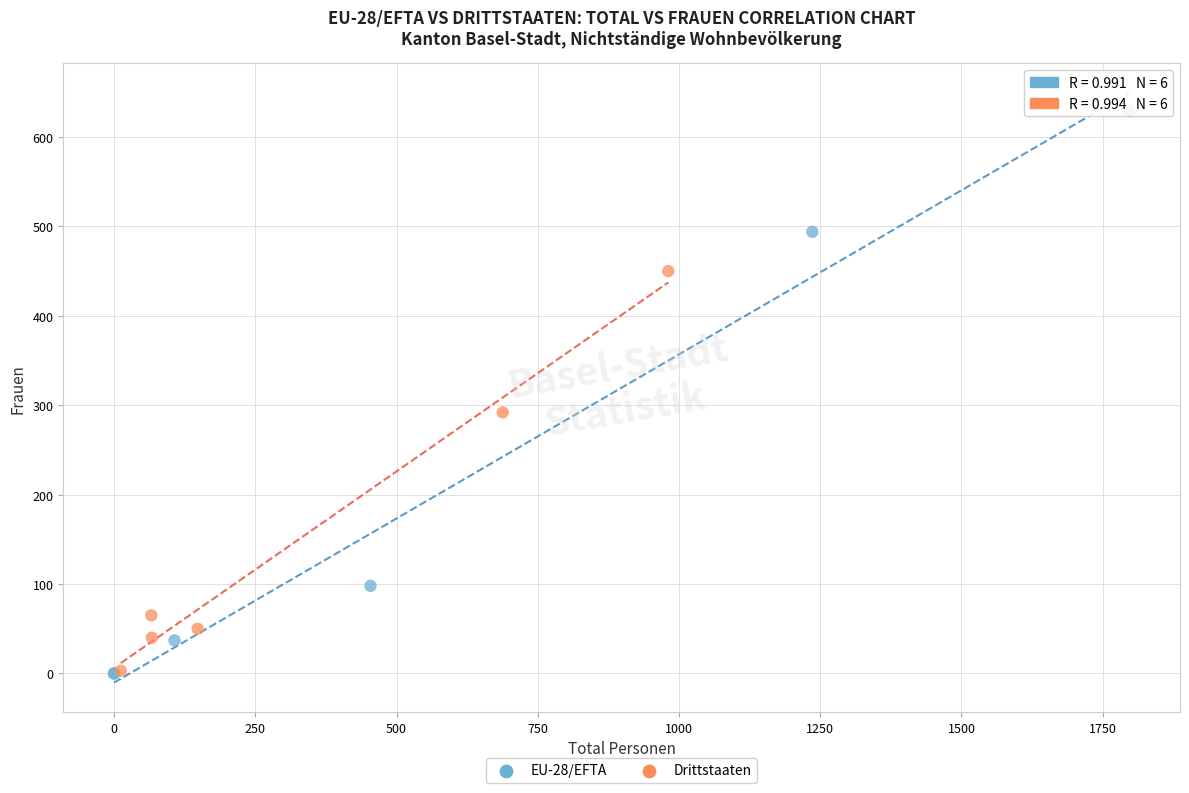

What are all the series names shown in the legend?

EU-28/EFTA, Drittstaaten